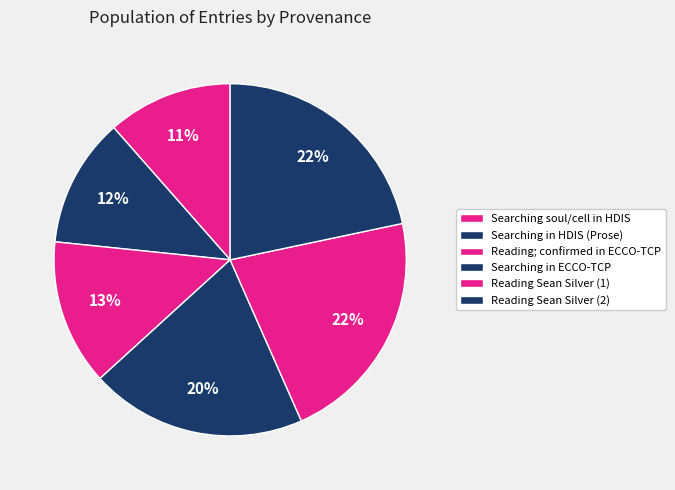

Approximately how many times larger is the value at Reading; confirmed in ECCO-TCP compared to Reading Sean Silver (1)?

0.6